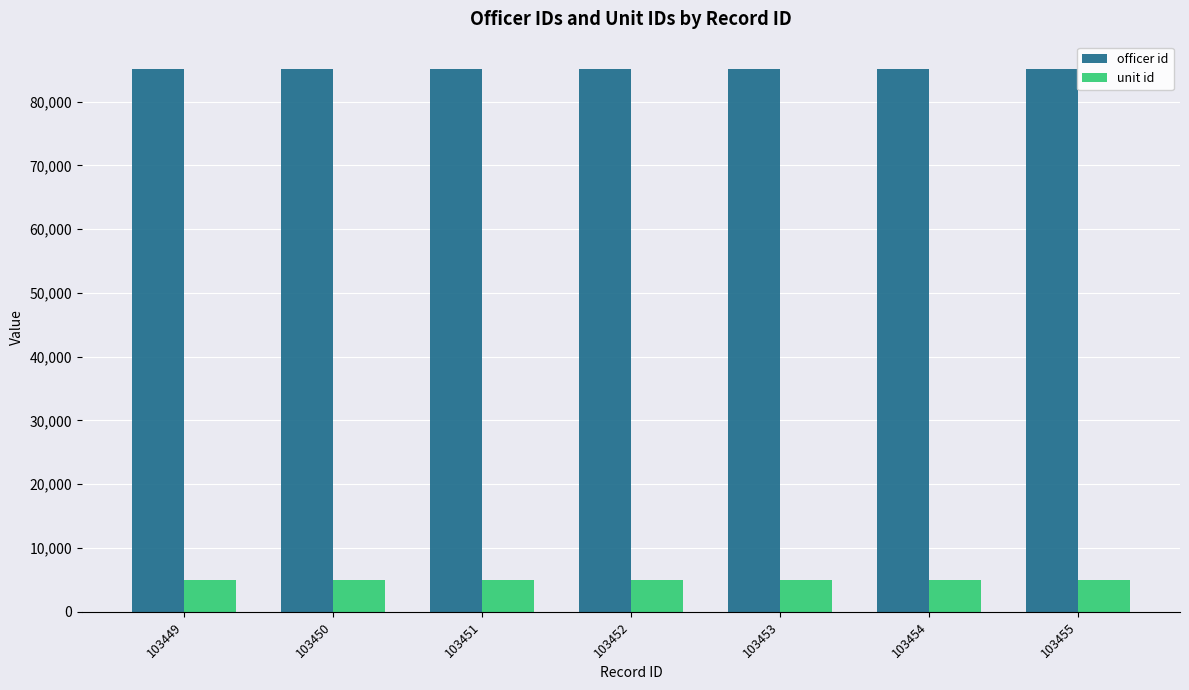

What is the difference between the highest and lowest values at 103451?

80087